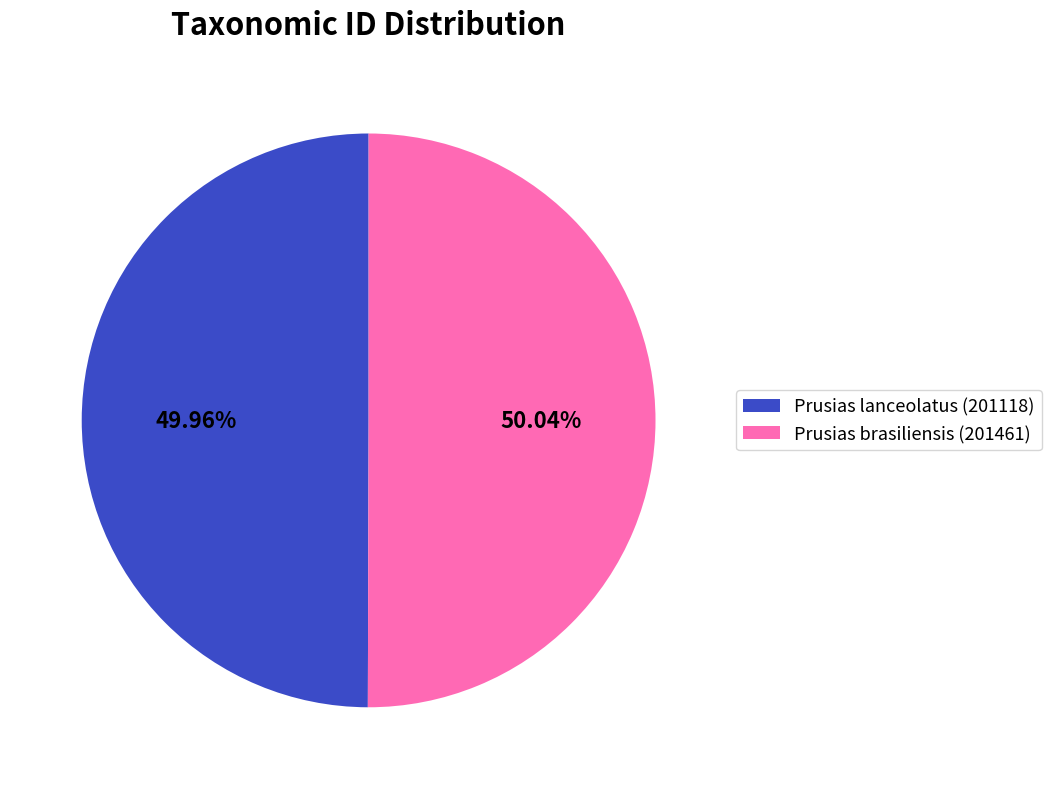

To the nearest percent, what is the average slice percentage?

50%